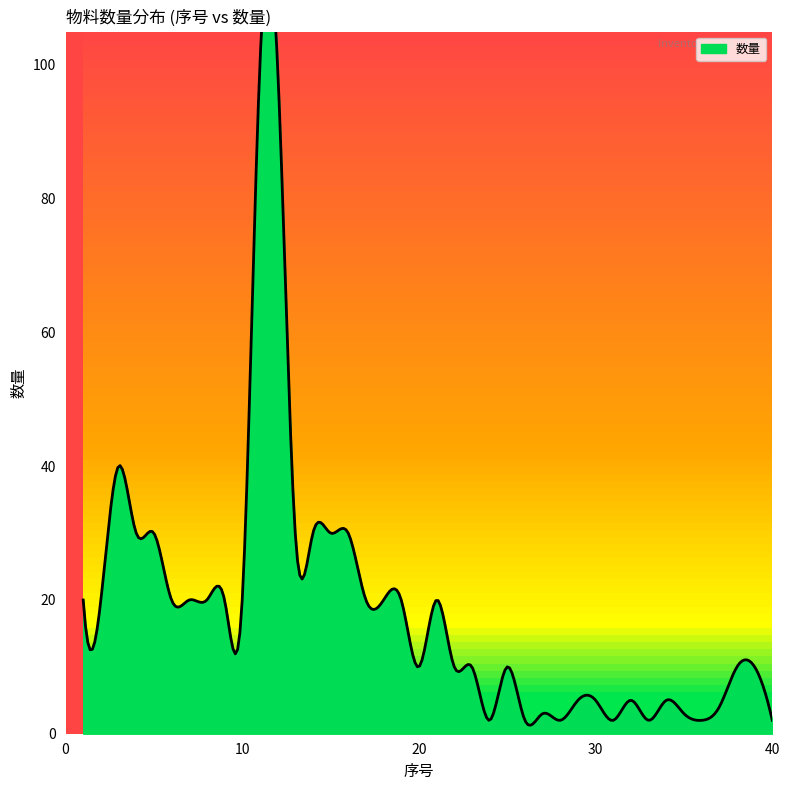

What is the change in value from 24 to 29?

+3